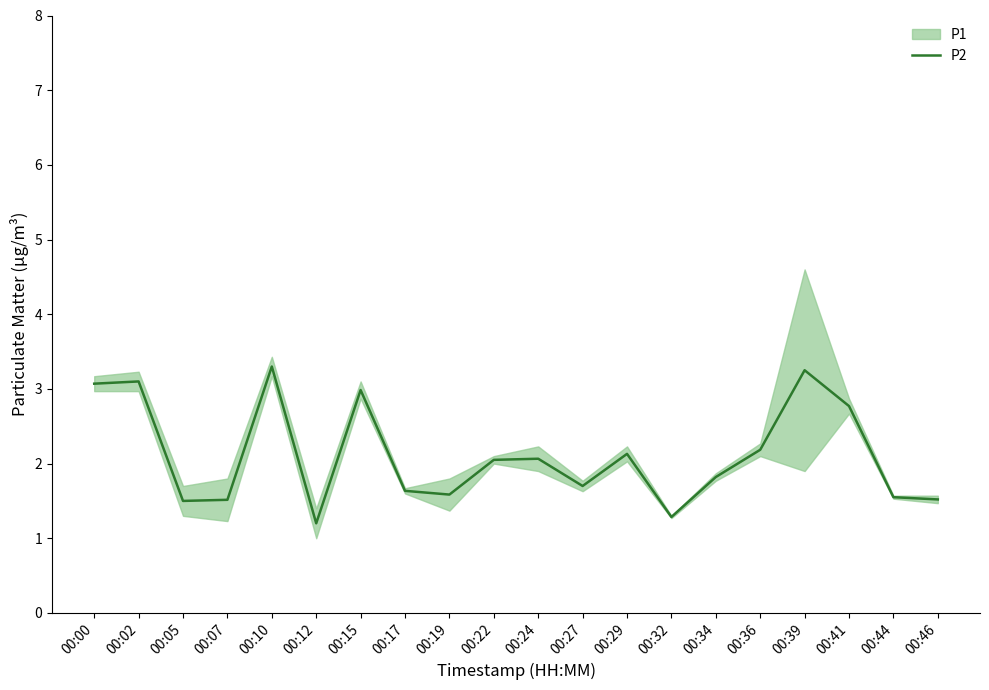

Which category has the lowest value across all series?

00:12